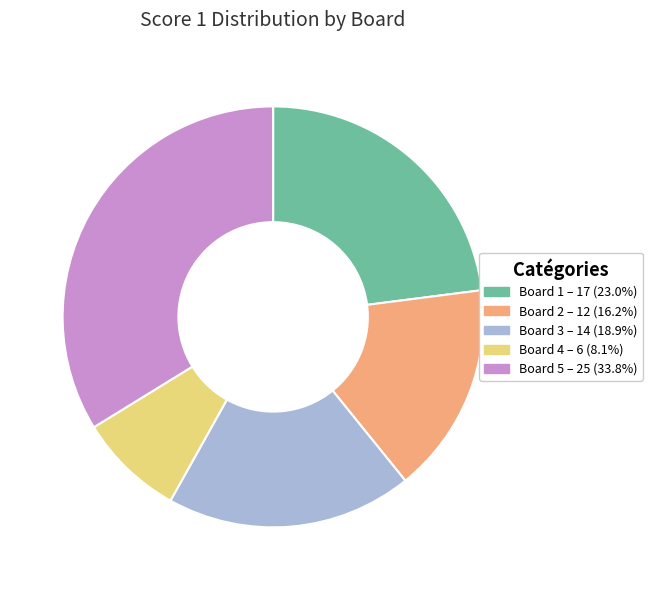

Combined, do Board 1 and Board 4 account for over 50%?

No